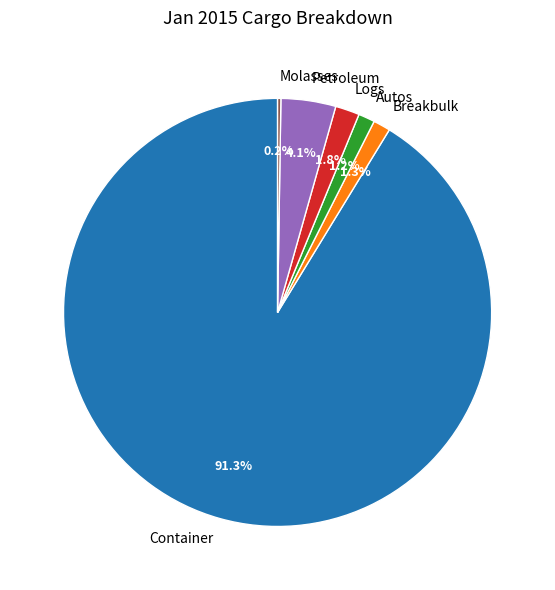

How much of the chart is everything except Logs?

98.2%